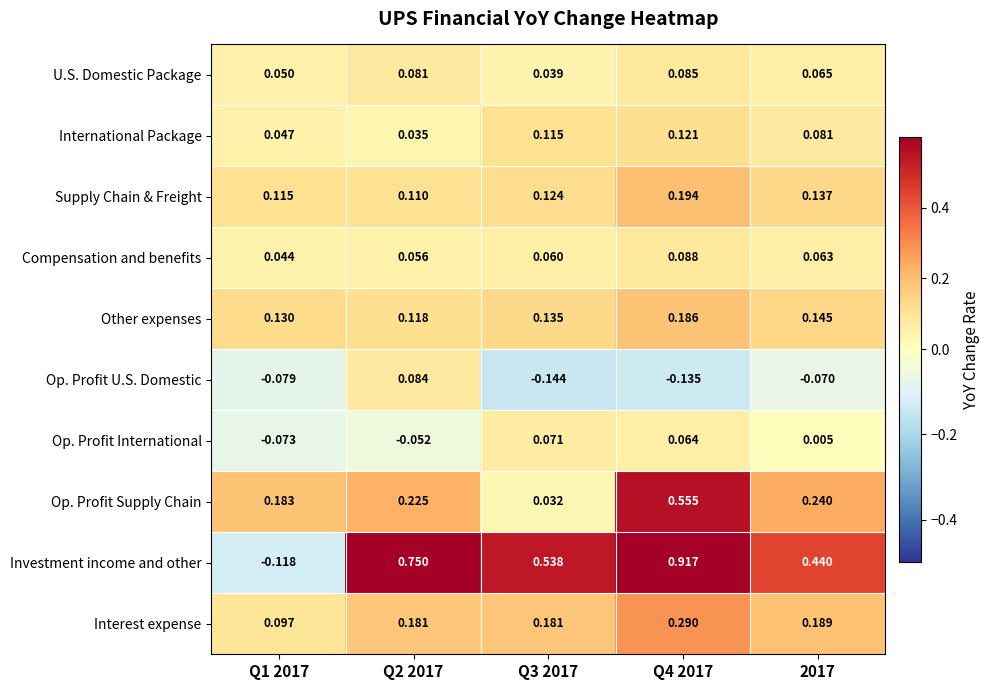

Is the value of Interest expense at Q3 2017 greater than the value of Op. Profit International at Q4 2017?

Yes